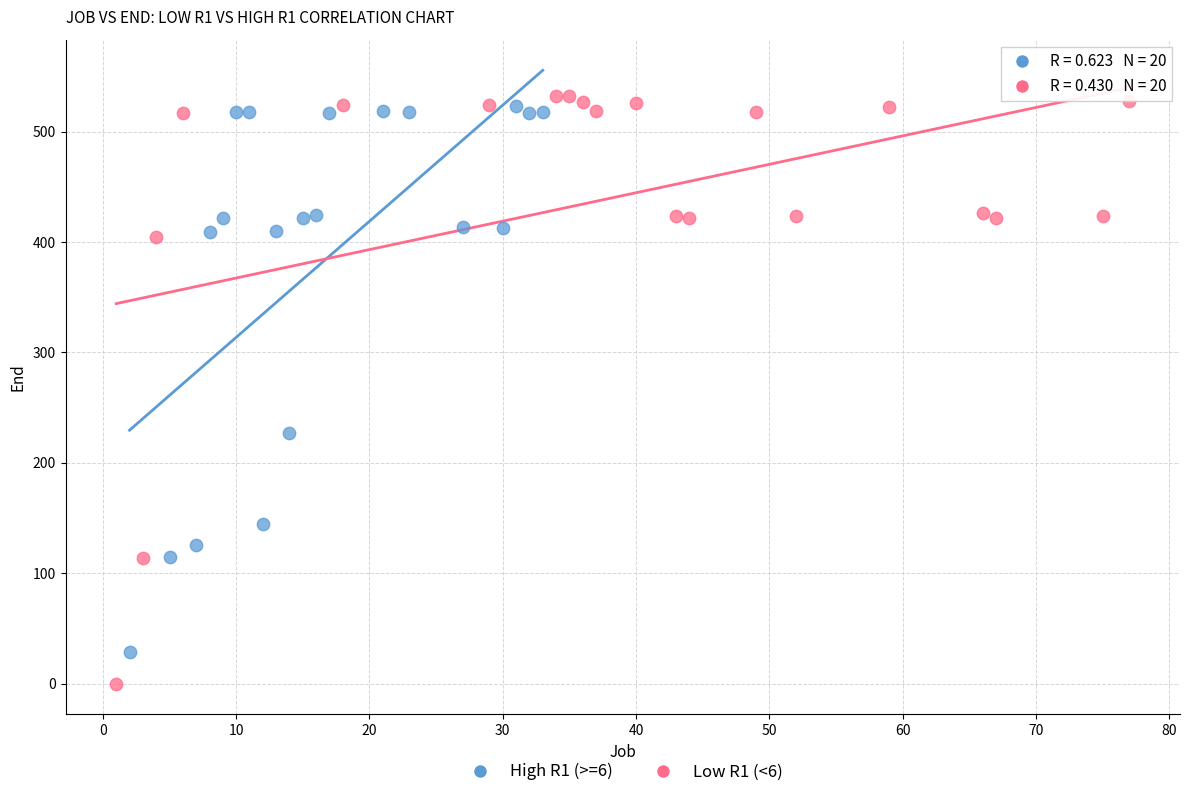

Which series has the largest Y range (max minus min)?

Low R1 (<6)